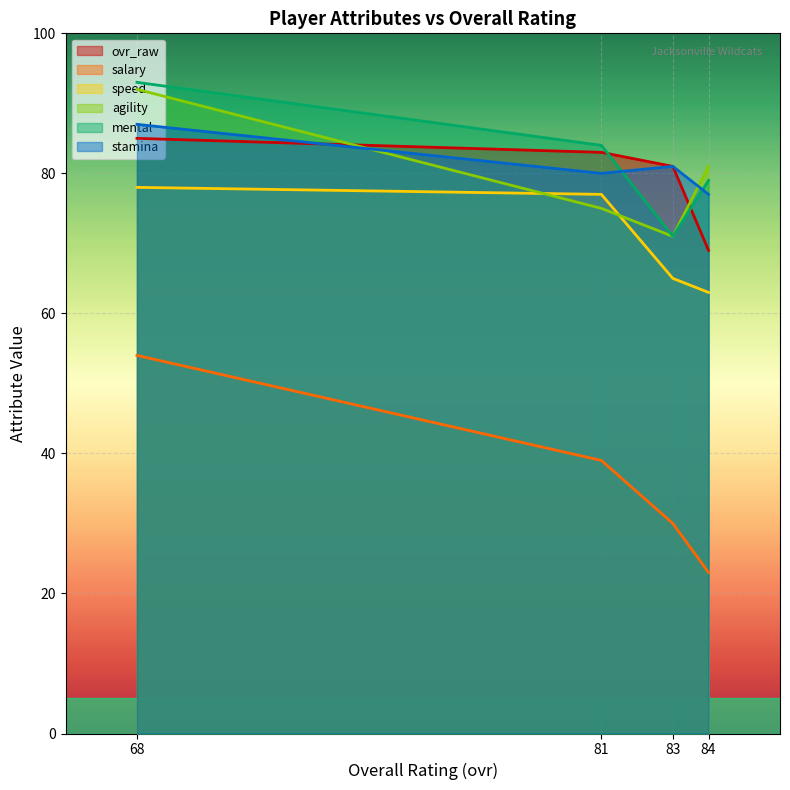

The mental series shows 84 at 81. True or false?

True